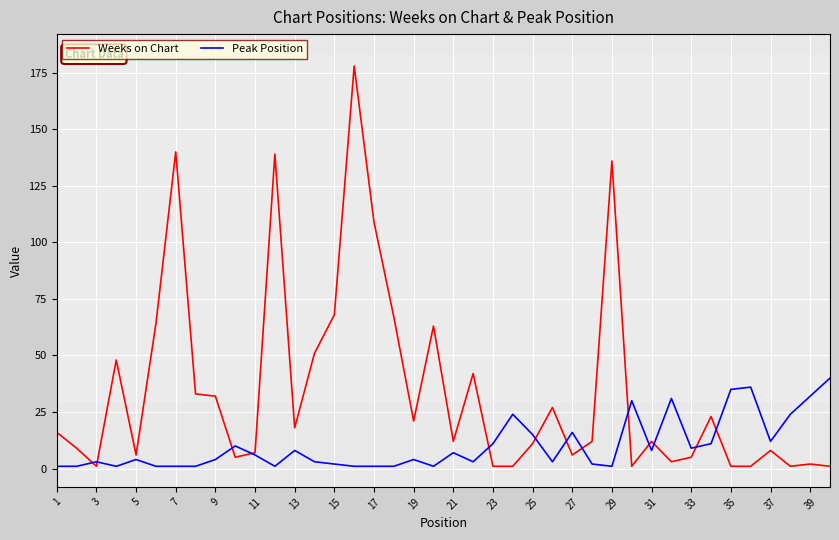

Does the chart have visible grid lines?

Yes